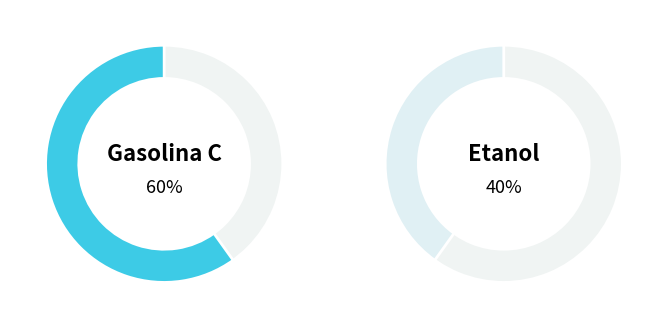

Does Etanol 1998 represent more than half of the total?

No